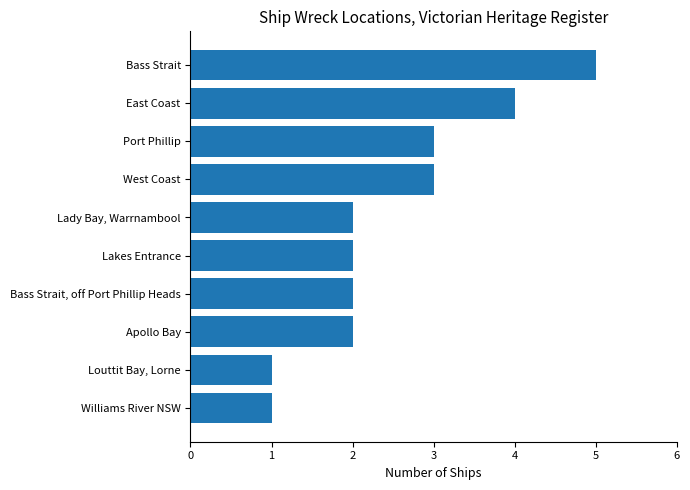

Reading top to bottom, transcribe all the data shown in this chart.

Bass Strait=5	East Coast=4	Port Phillip=3	West Coast=3	Lady Bay, Warrnambool=2	Lakes Entrance=2	Bass Strait, off Port Phillip Heads=2	Apollo Bay=2	Louttit Bay, Lorne=1	Williams River NSW=1